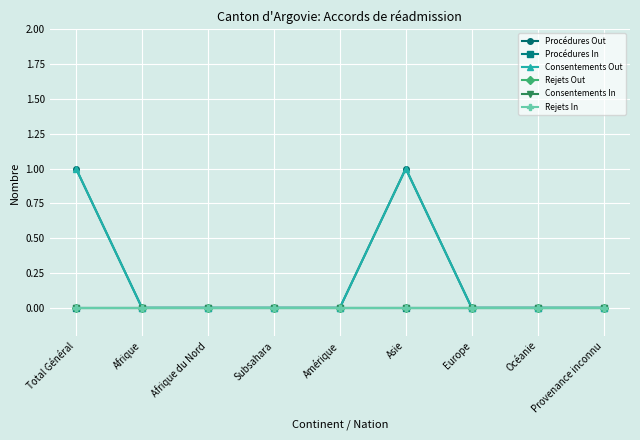

Where is the first local maximum for Procédures Out?

Asie